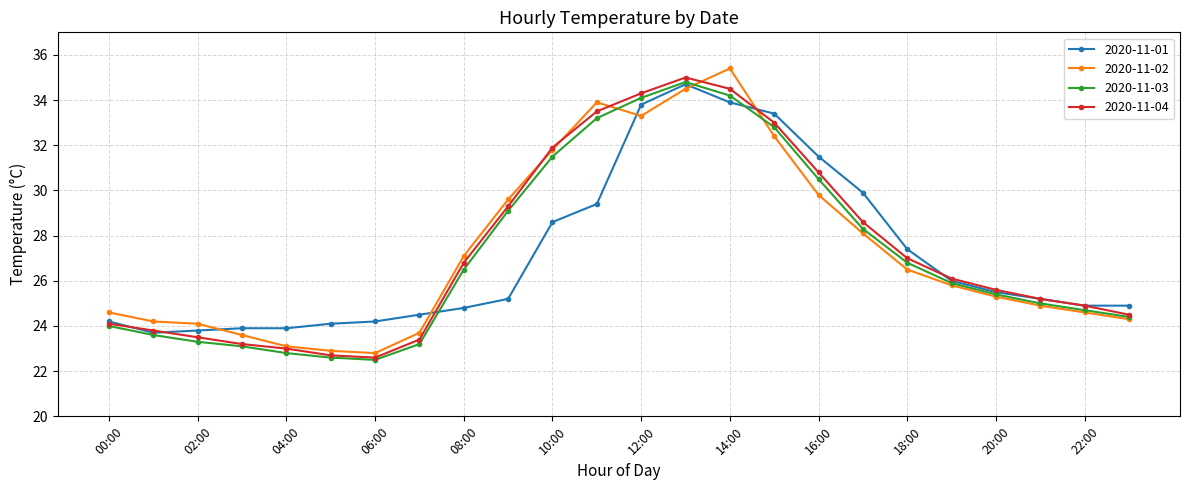

How many lines are shown in the chart?

4